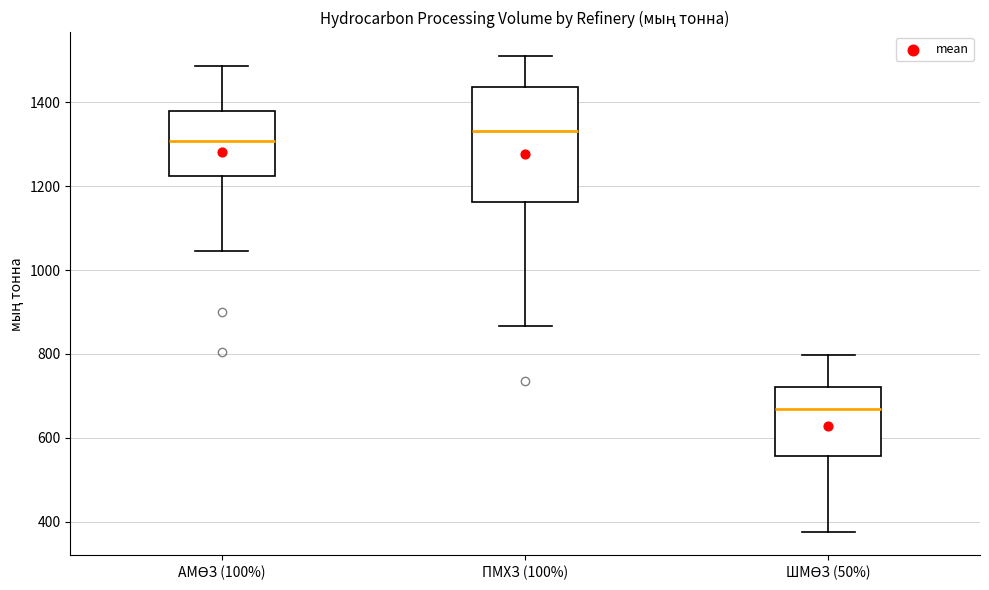

Reading left to right, read every box against the y-axis: the position of its median line, the range the box covers, and the ends of its whiskers. The values are not printed on the chart, so give them approximately, as read against the axis.

АМӨЗ (100%): median 1300, box 1220 to 1380, whiskers 1040 to 1480
ПМХЗ (100%): median 1340, box 1160 to 1440, whiskers 860 to 1520
ШМӨЗ (50%): median 660, box 560 to 720, whiskers 380 to 800